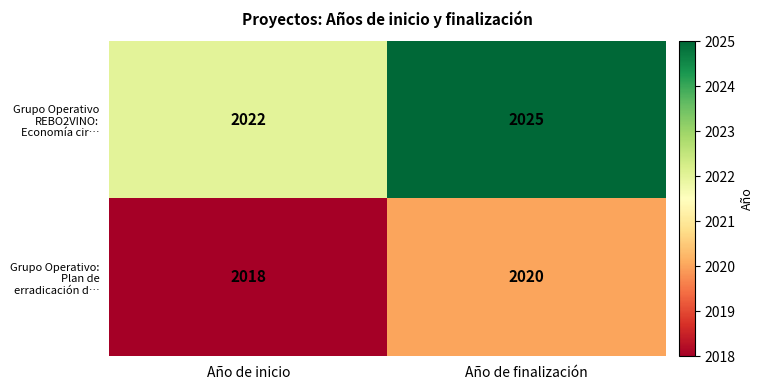

Which series changed the most between Año de inicio and Año de finalización?

Grupo Operativo REBO2VINO: Economía cir…